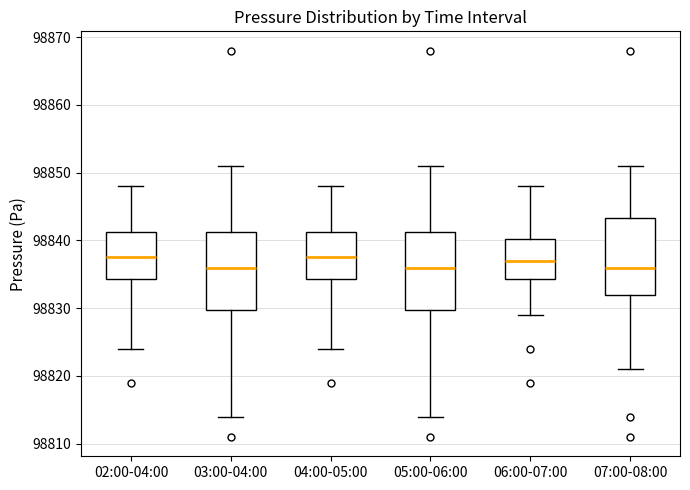

Reading left to right, transcribe this box plot: for each box, give where its median line is, the range the box spans, and where its two whiskers end, as read against the y-axis. The values are not printed on the chart, so give them approximately, as read against the axis.

02:00-04:00: median 98838, box 98834 to 98841, whiskers 98824 to 98848
03:00-04:00: median 98836, box 98830 to 98841, whiskers 98814 to 98851
04:00-05:00: median 98838, box 98834 to 98841, whiskers 98824 to 98848
05:00-06:00: median 98836, box 98830 to 98841, whiskers 98814 to 98851
06:00-07:00: median 98837, box 98834 to 98840, whiskers 98829 to 98848
07:00-08:00: median 98836, box 98832 to 98843, whiskers 98821 to 98851